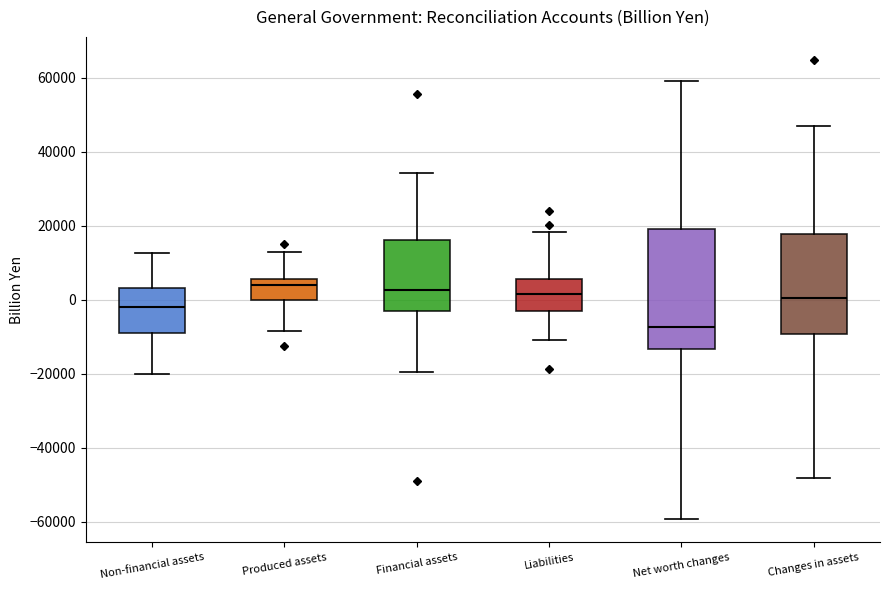

Reading left to right, read every box against the y-axis: the position of its median line, the range the box covers, and the ends of its whiskers. The values are not printed on the chart, so give them approximately, as read against the axis.

Non-financial assets: median -2000, box -10000 to 4000, whiskers -20000 to 12000
Produced assets: median 4000, box 0 to 6000, whiskers -8000 to 12000
Financial assets: median 2000, box -4000 to 16000, whiskers -20000 to 34000
Liabilities: median 2000, box -2000 to 6000, whiskers -10000 to 18000
Net worth changes: median -8000, box -14000 to 20000, whiskers -60000 to 60000
Changes in assets: median 0, box -10000 to 18000, whiskers -48000 to 46000